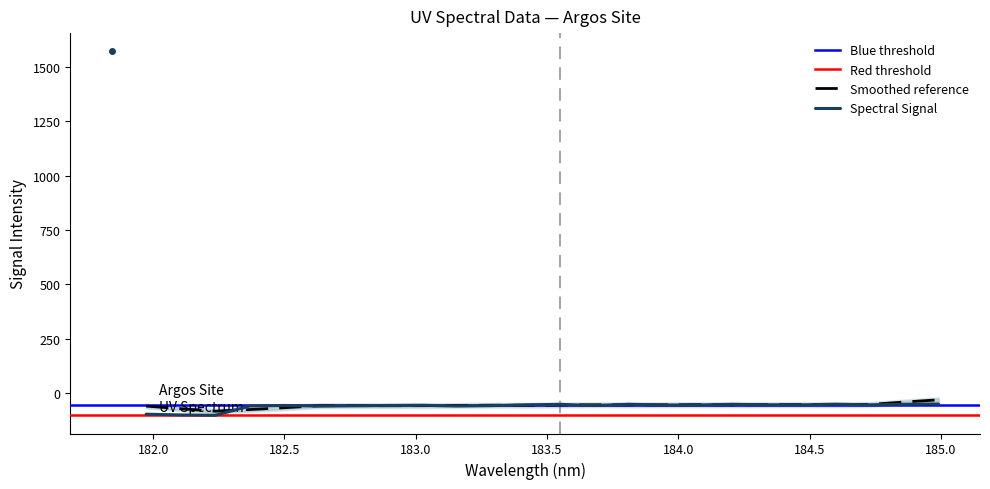

What is the lowest value of the Spectral Signal series?

-102.9